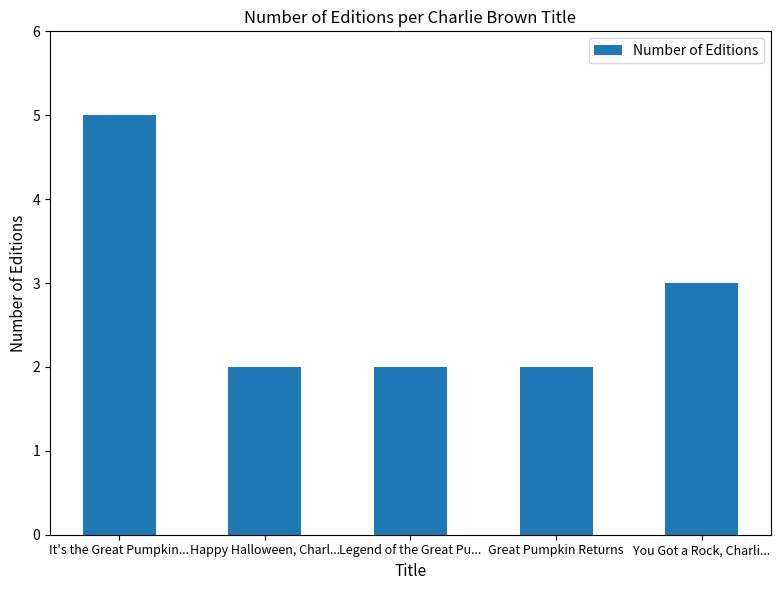

What is the ratio of the value at Great Pumpkin Returns to the value at You Got a Rock, Charli...?

0.7